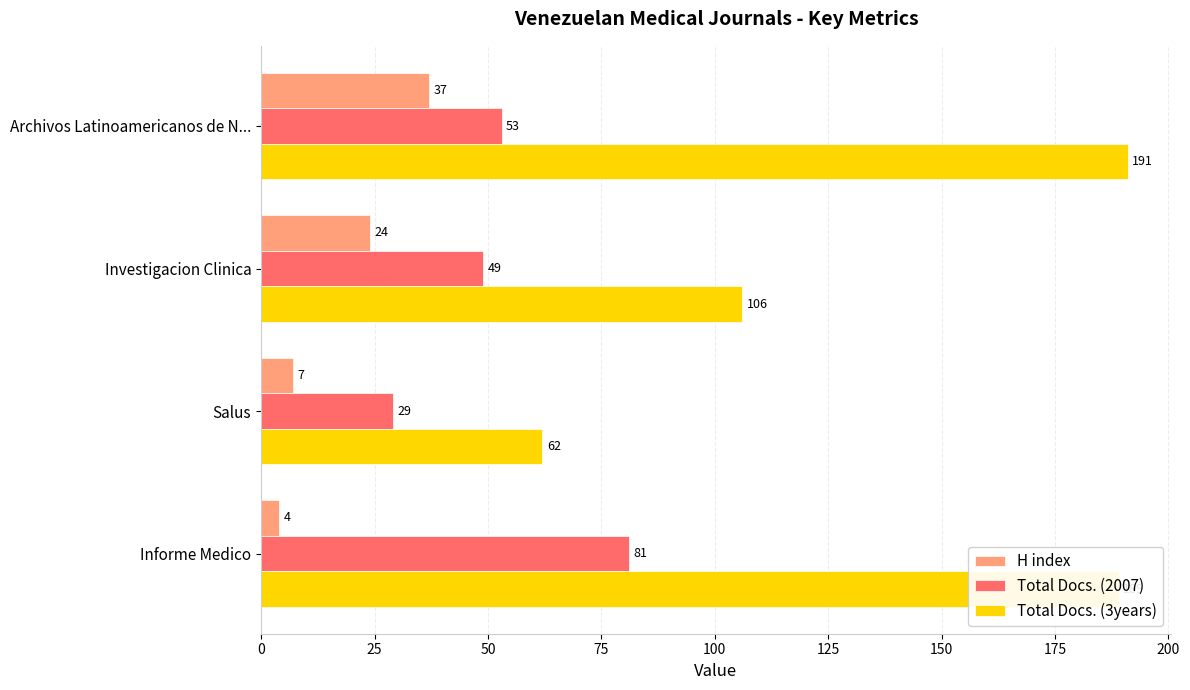

Which series has the largest total across all categories?

Total Docs. (3years)